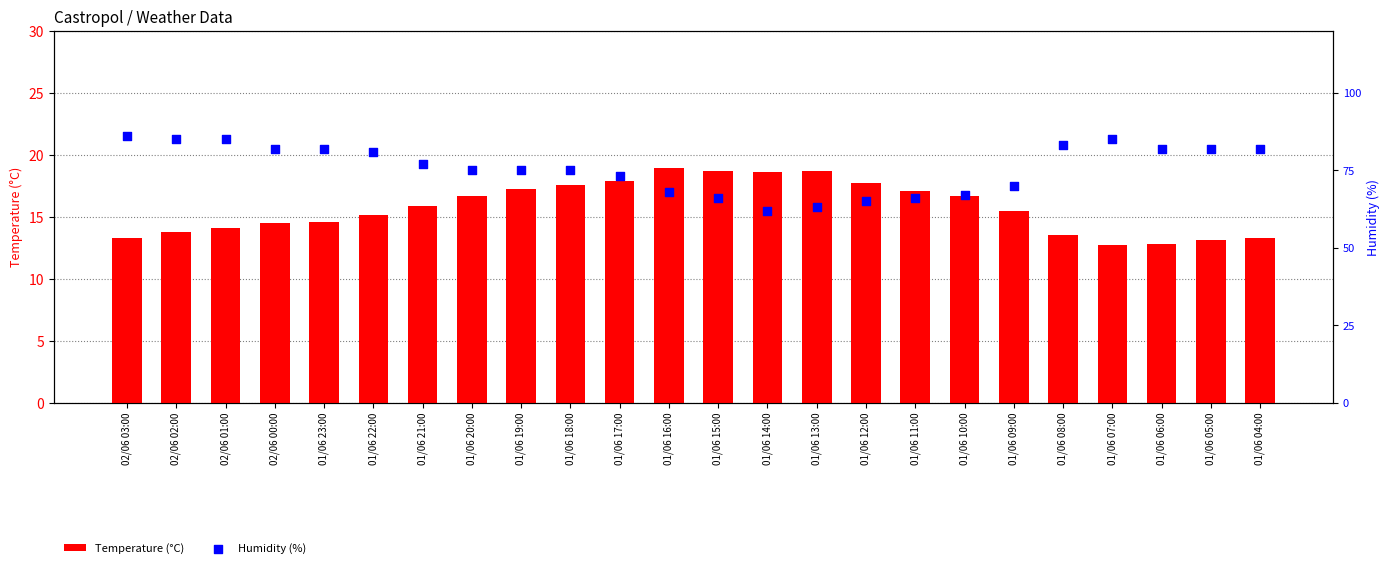

Is the value of Temperature (°C) at 01/06 18:00 greater than the value of Humidity (%) at 02/06 03:00?

No